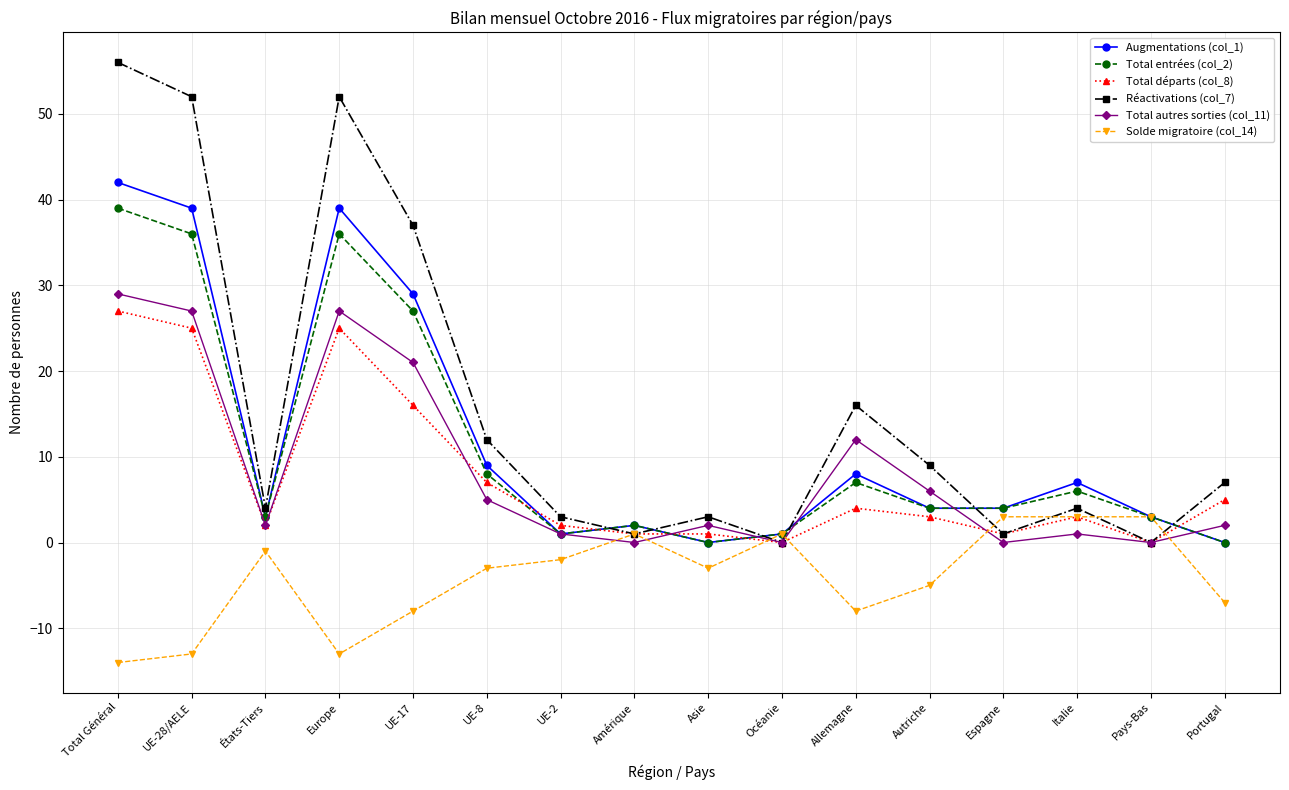

How many distinct data groups are displayed?

6